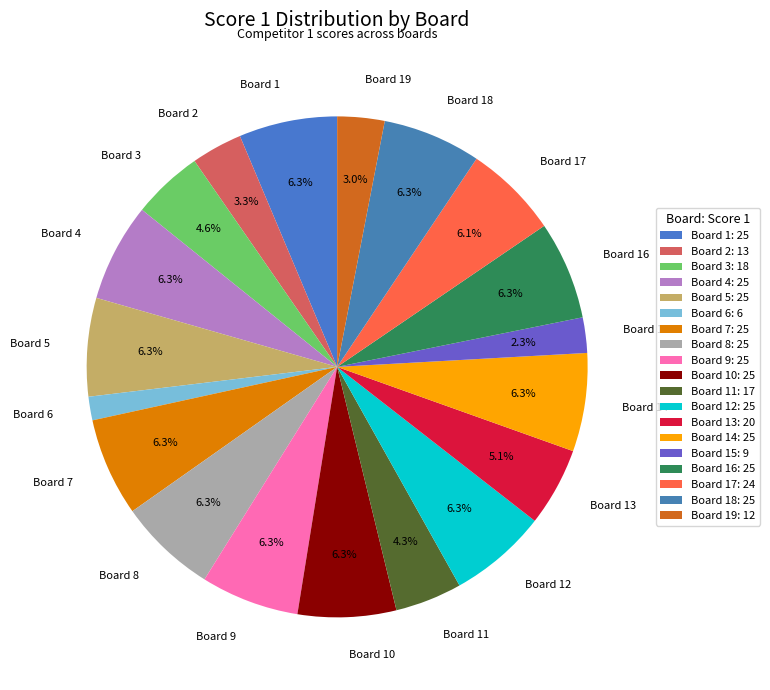

To the nearest percent, what is the difference between the largest and smallest slice percentages?

5%